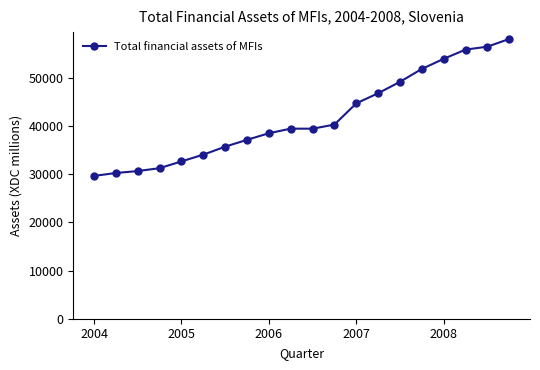

What is the value of the 18th point from the left?

55892.1